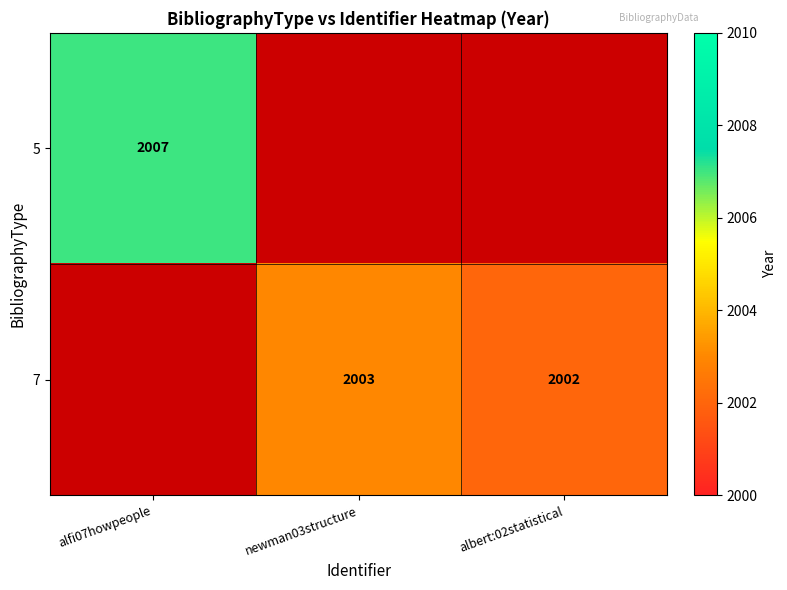

True or false: 7 has a value of 2003 at newman03structure.

True